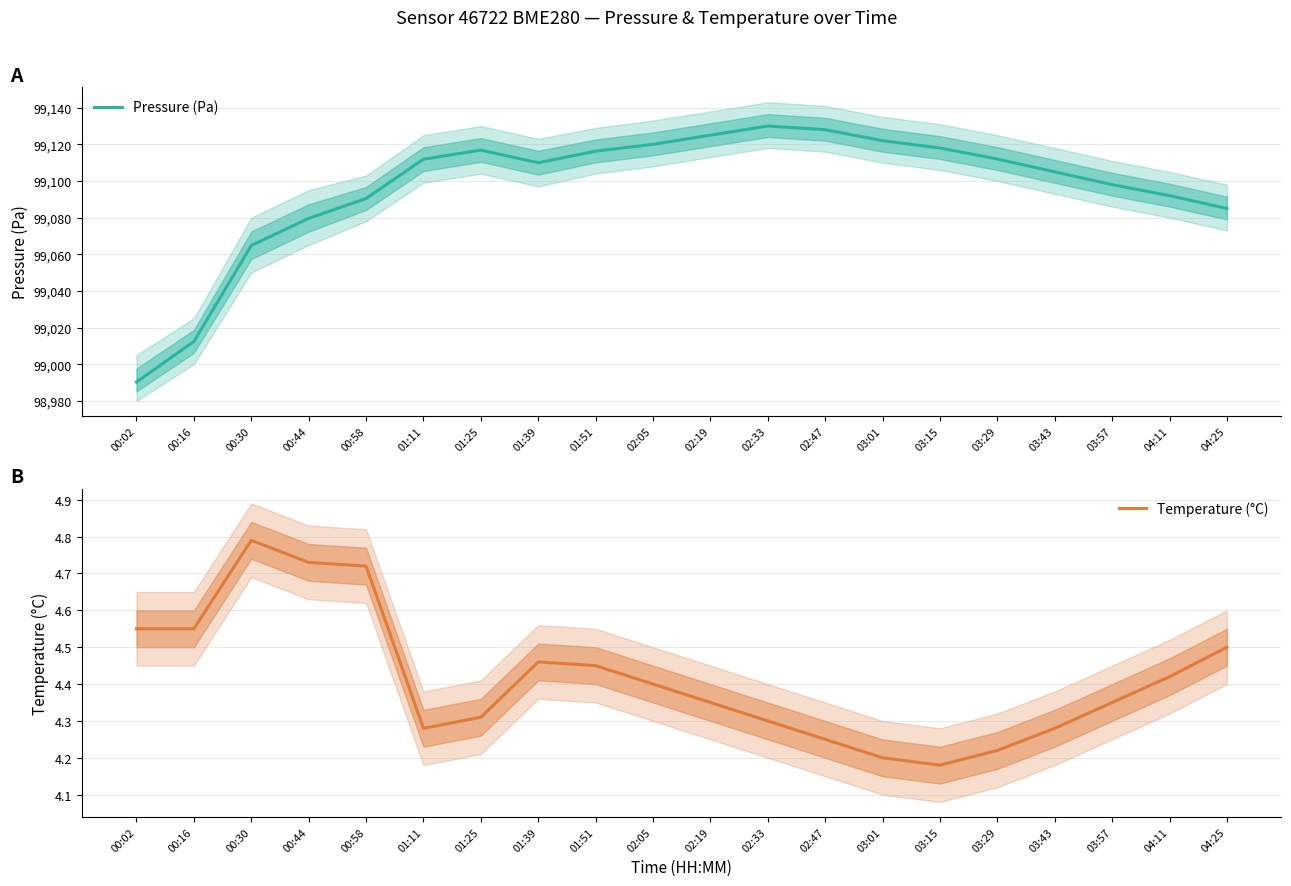

Is it true that Temperature (°C) equals 4.5 at 01:51?

True